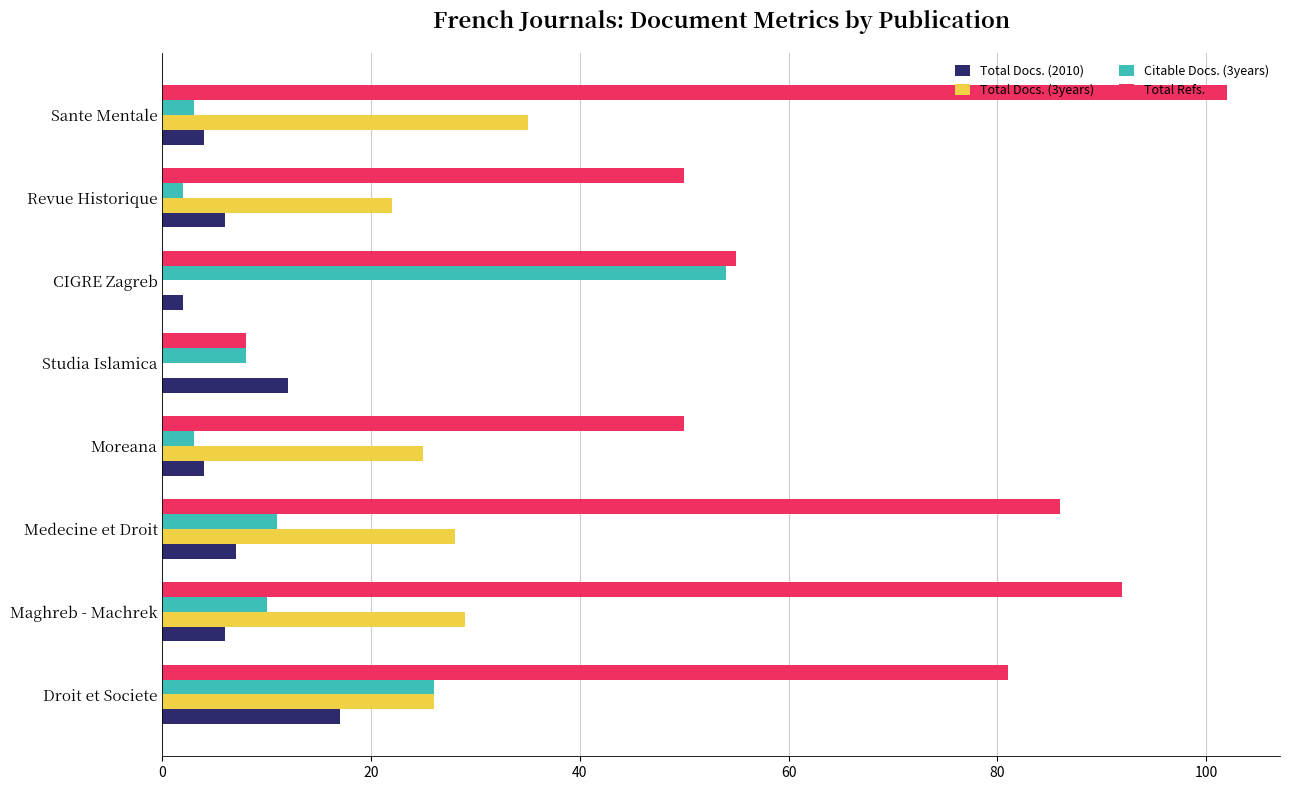

What is the maximum value shown in the chart?

102